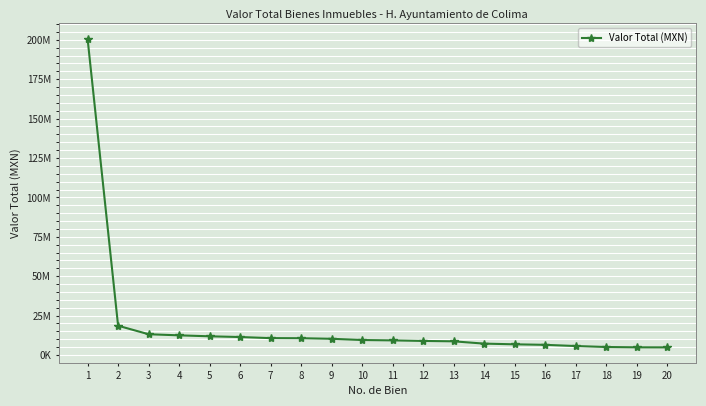

What is the average value?

18846860